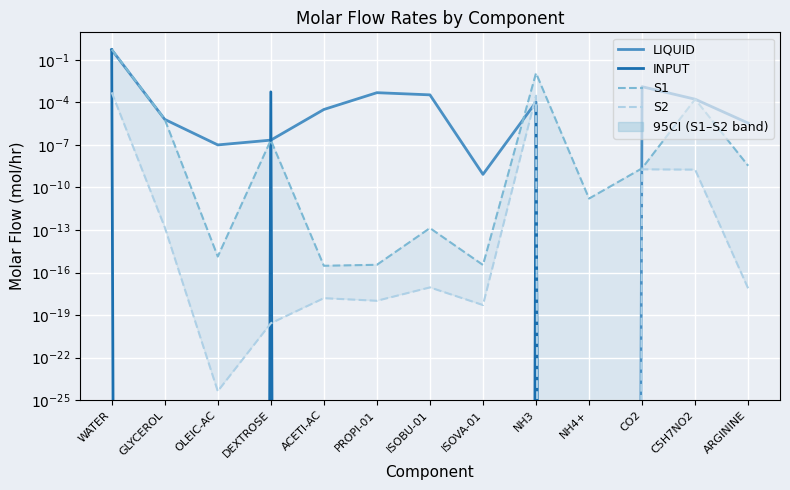

Reading right to left, what are all the values shown in this chart?

LIQUID: ARGININE=0.0	C5H7NO2=0.0	CO2=0.0	NH4+=0.0	NH3=0.0	ISOVA-01=0.0	ISOBU-01=0.0	PROPI-01=0.0	ACETI-AC=0.0	DEXTROSE=0.0	OLEIC-AC=0.0	GLYCEROL=0.0	WATER=0.5
INPUT: ARGININE=0.0	C5H7NO2=0.0	CO2=0.0	NH4+=0.0	NH3=0.0	ISOVA-01=0.0	ISOBU-01=0.0	PROPI-01=0.0	ACETI-AC=0.0	DEXTROSE=0.0	OLEIC-AC=0.0	GLYCEROL=0.0	WATER=0.5
S1: ARGININE=0.0	C5H7NO2=0.0	CO2=0.0	NH4+=0.0	NH3=0.0	ISOVA-01=0.0	ISOBU-01=0.0	PROPI-01=0.0	ACETI-AC=0.0	DEXTROSE=0.0	OLEIC-AC=0.0	GLYCEROL=0.0	WATER=0.6
S2: ARGININE=0.0	C5H7NO2=0.0	CO2=0.0	NH4+=0.0	NH3=0.0	ISOVA-01=0.0	ISOBU-01=0.0	PROPI-01=0.0	ACETI-AC=0.0	DEXTROSE=0.0	OLEIC-AC=0.0	GLYCEROL=0.0	WATER=0.0